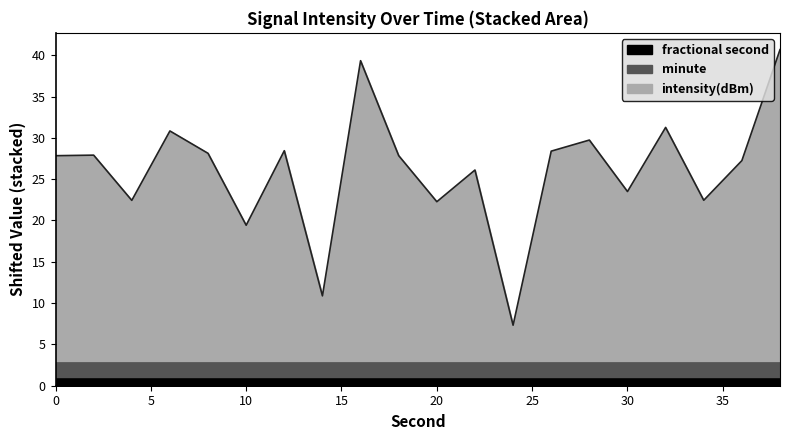

What is the lowest value of the fractional second series?

1.0